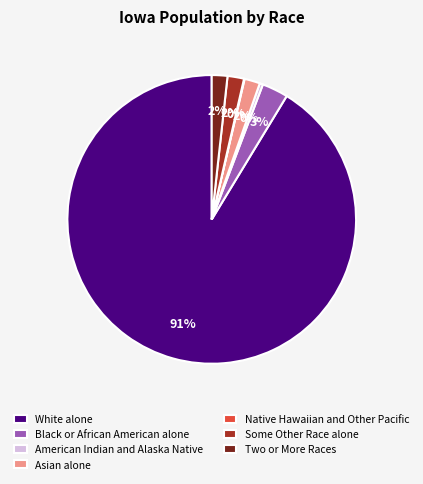

Does Some Other Race alone represent more than half of the total?

No